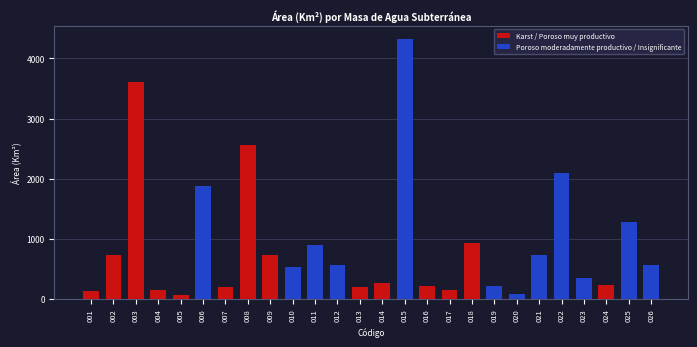

How many groups of bars are there?

26